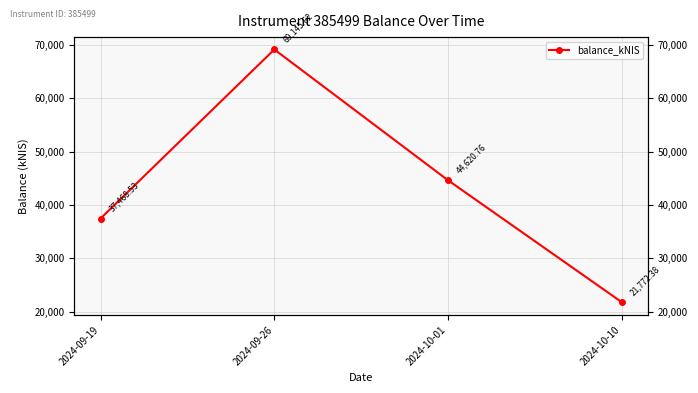

What is the label of the 1st point from the left?

2024-09-19